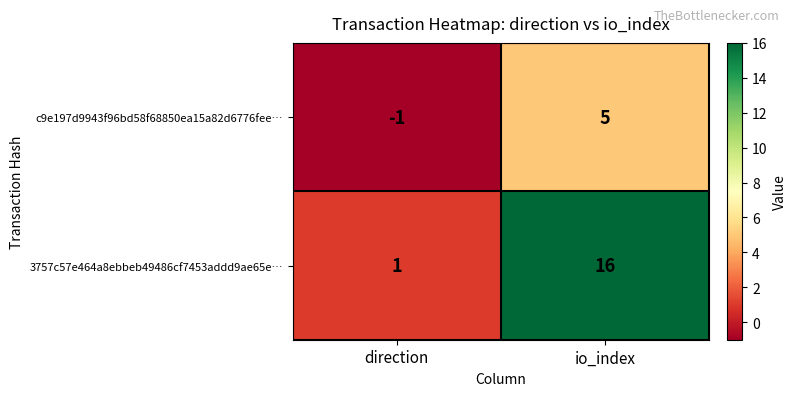

Rank the series by their maximum value, from highest to lowest.

3757c57e464a8ebbeb49486cf7453addd9ae65e…, c9e197d9943f96bd58f68850ea15a82d6776fee…